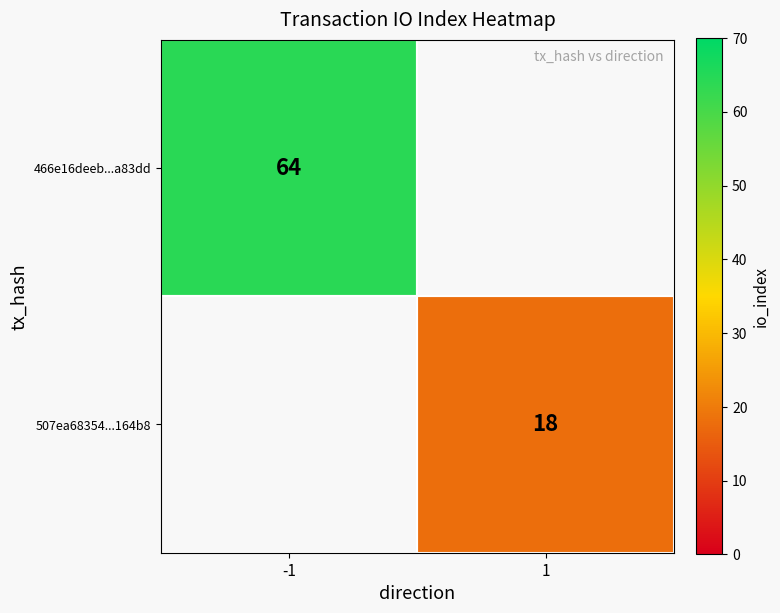

The value of 466e16deeb...a83dd at -1 is 114. True or false?

False